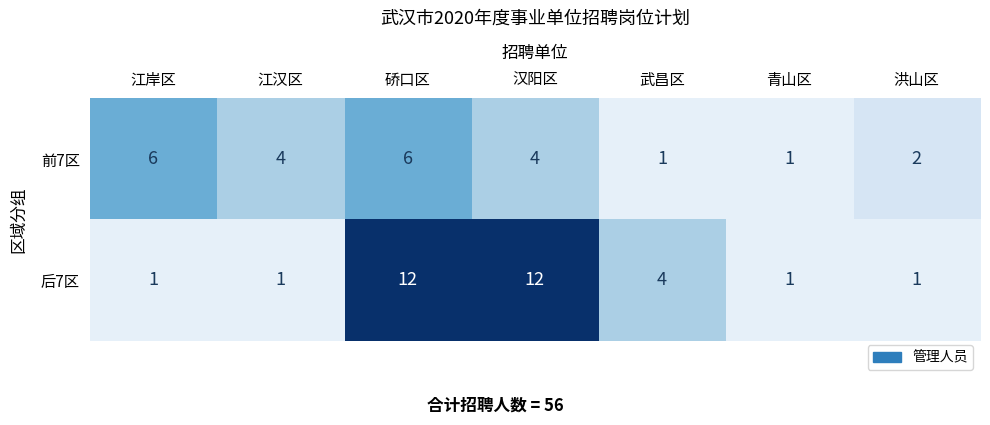

The value of 前7区 at 青山区 is 1. True or false?

True